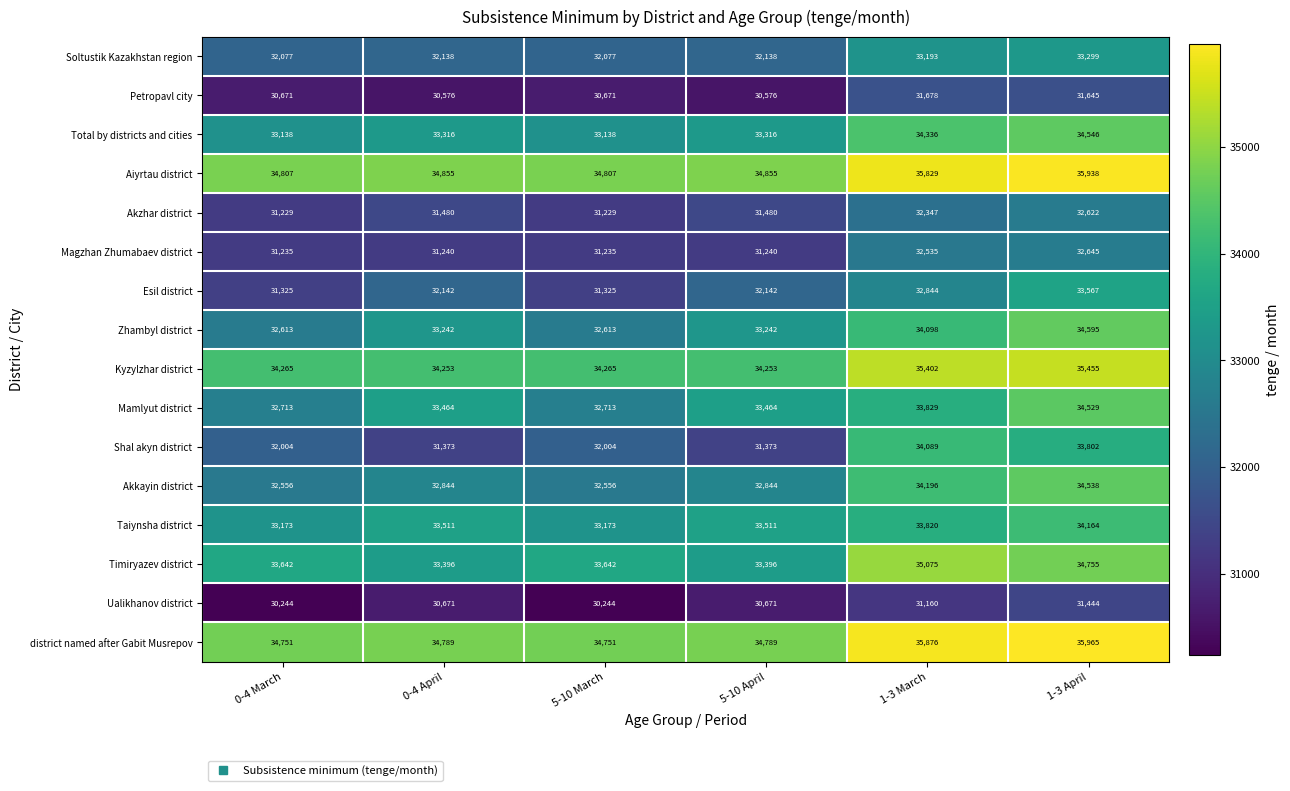

True or false: Esil district has a value of 51563 at 5-10 April.

False